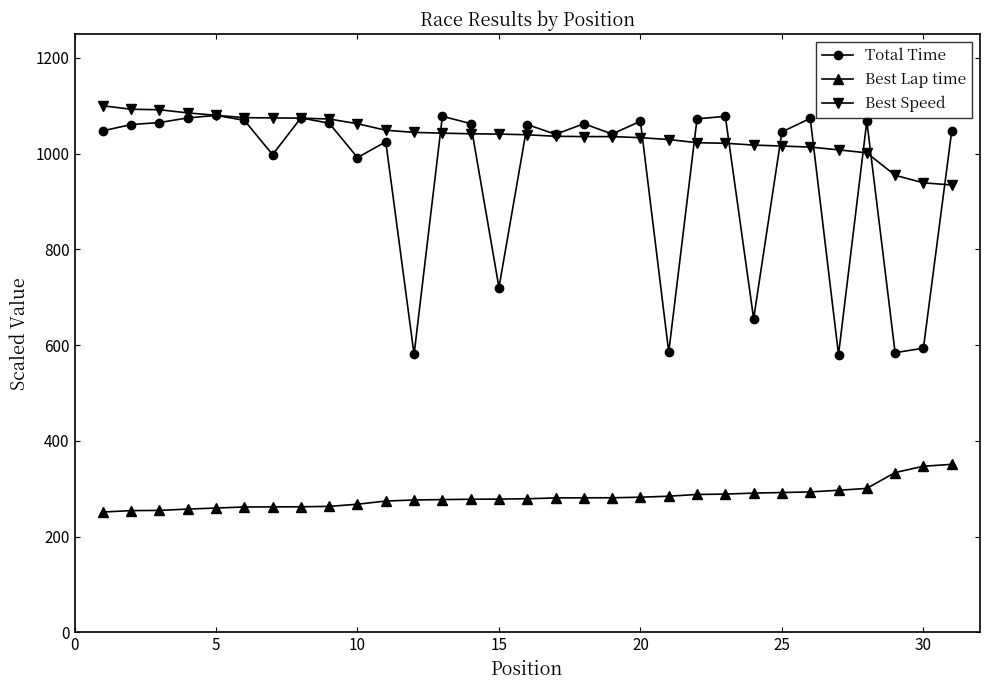

True or false: Best Lap time and Total Time cross at least once.

False